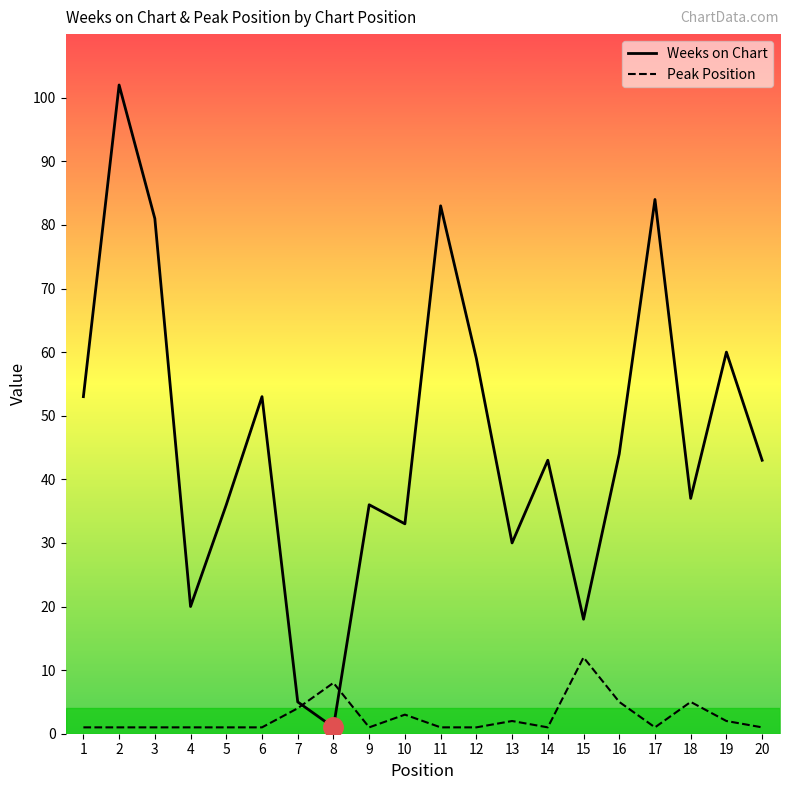

Which series changed the most between 12 and 20?

Weeks on Chart